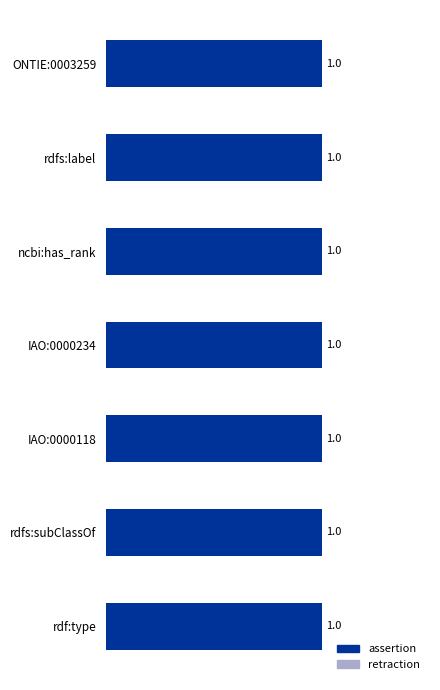

How many groups of bars are there?

7